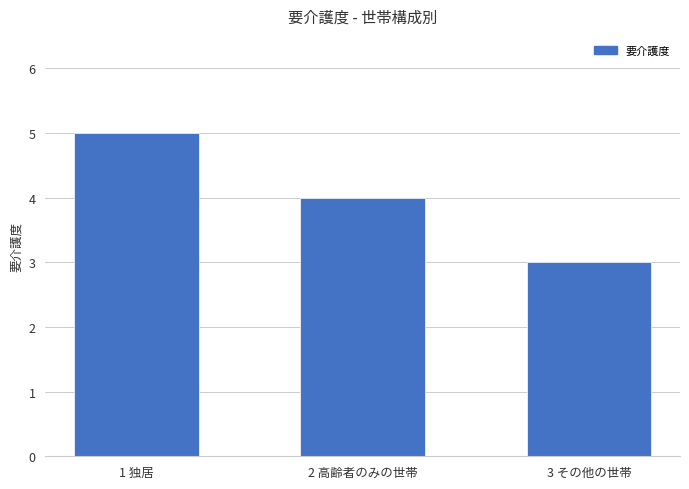

What is the change in value from 2 高齢者のみの世帯 to 3 その他の世帯?

-1